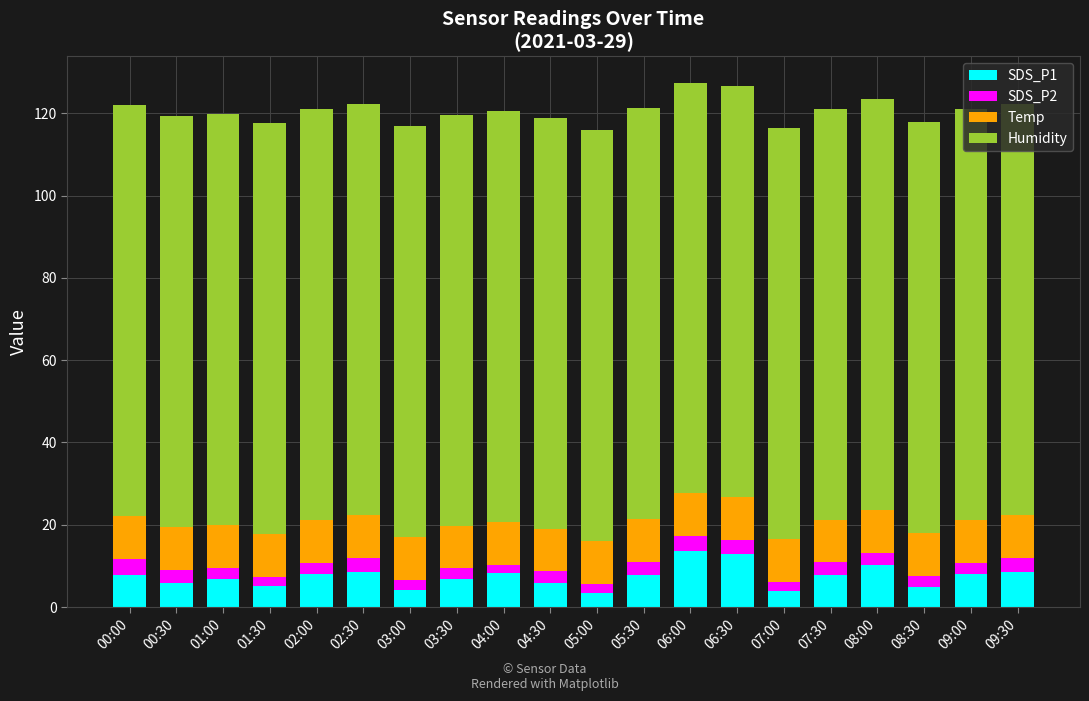

The SDS_P1 series shows 5.1 at 01:30. True or false?

True